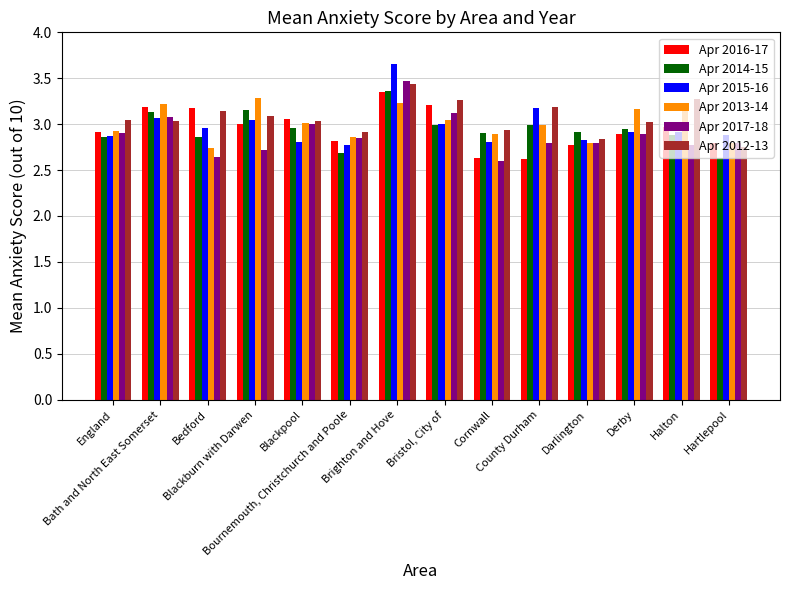

What is the difference between the maximum and minimum values in the Apr 2015-16 series?

0.9